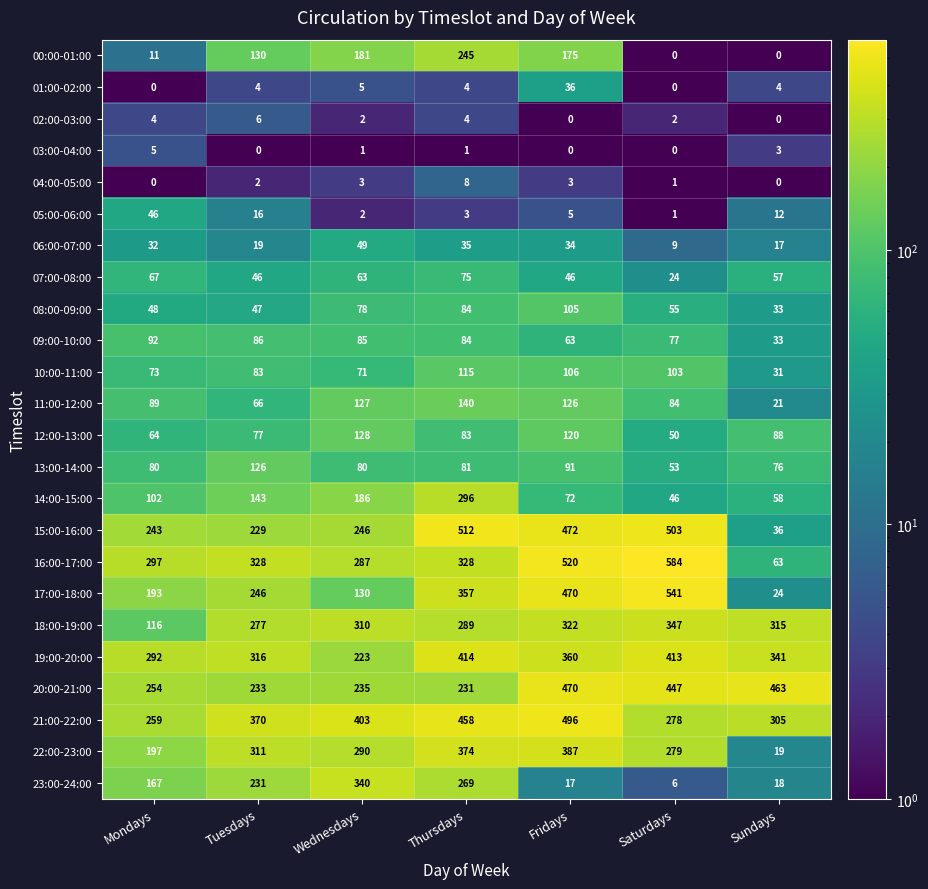

Which series has the largest range (max minus min)?

16:00-17:00